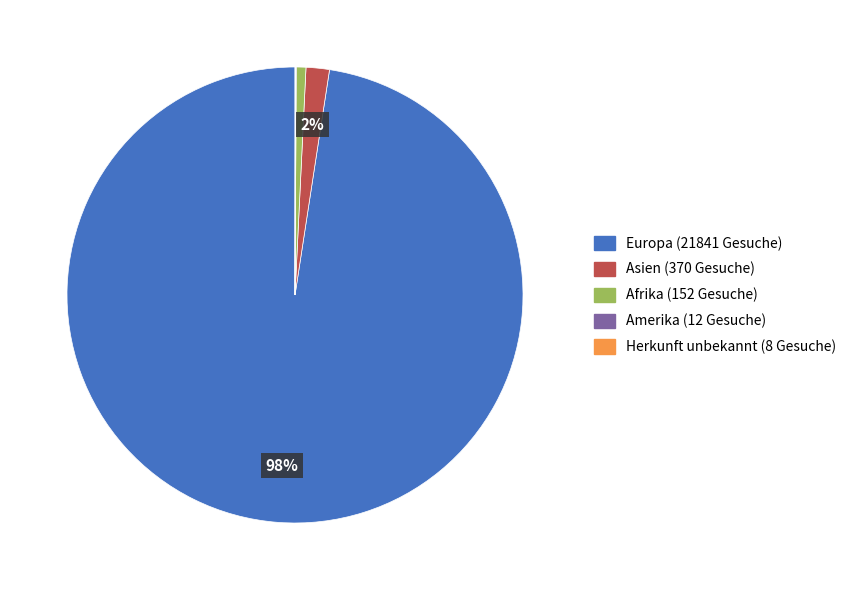

Which has a higher value, Afrika or Europa?

Europa